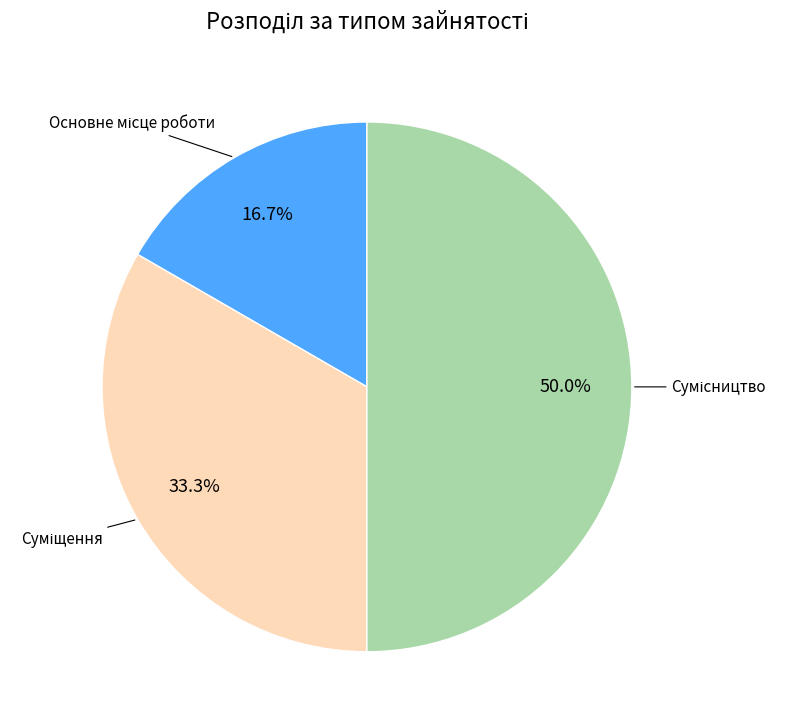

How many slices are in this pie chart?

3